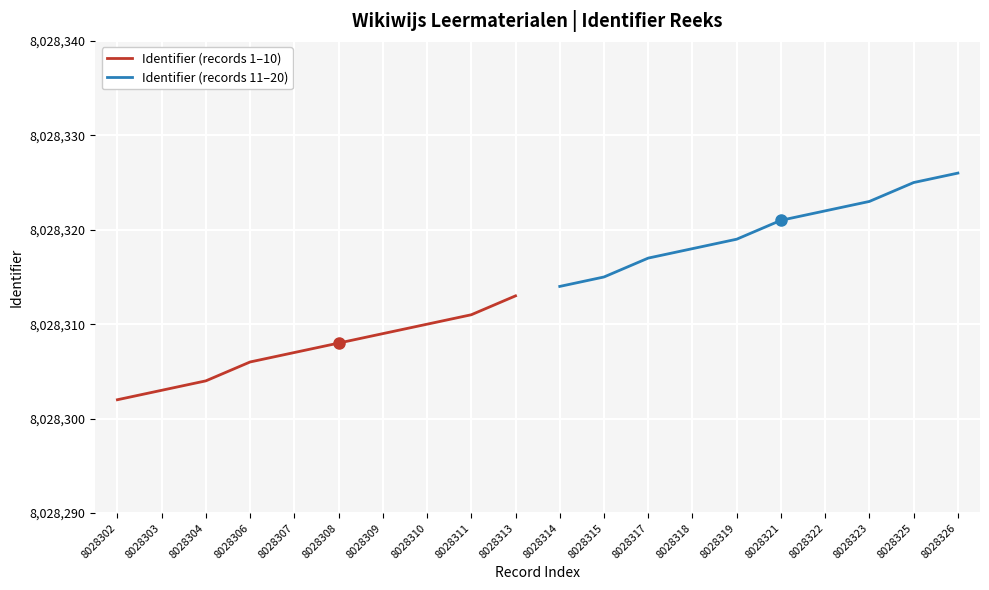

Rank the categories by Identifier (records 1–10) value from lowest to highest.

8028302, 8028303, 8028304, 8028306, 8028307, 8028308, 8028309, 8028310, 8028311, 8028313